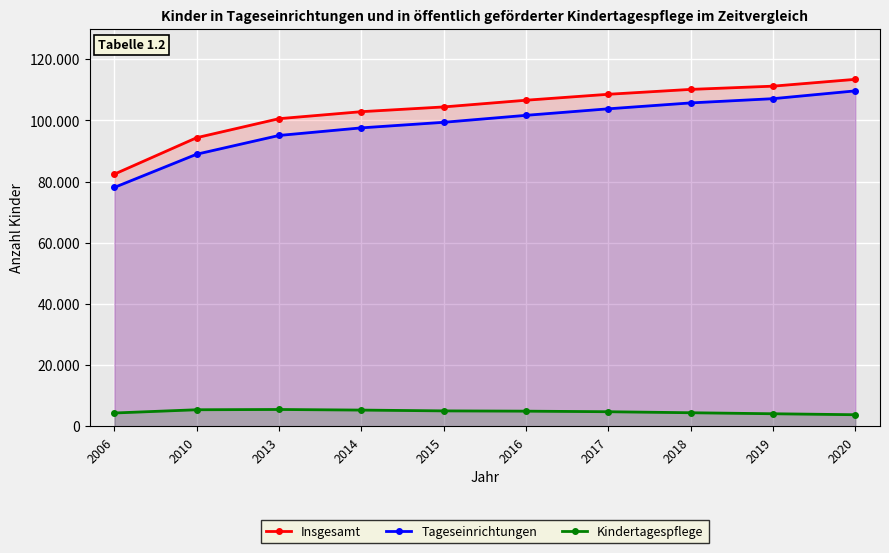

True or false: Kindertagespflege has a value of 5486 at 2013.

True